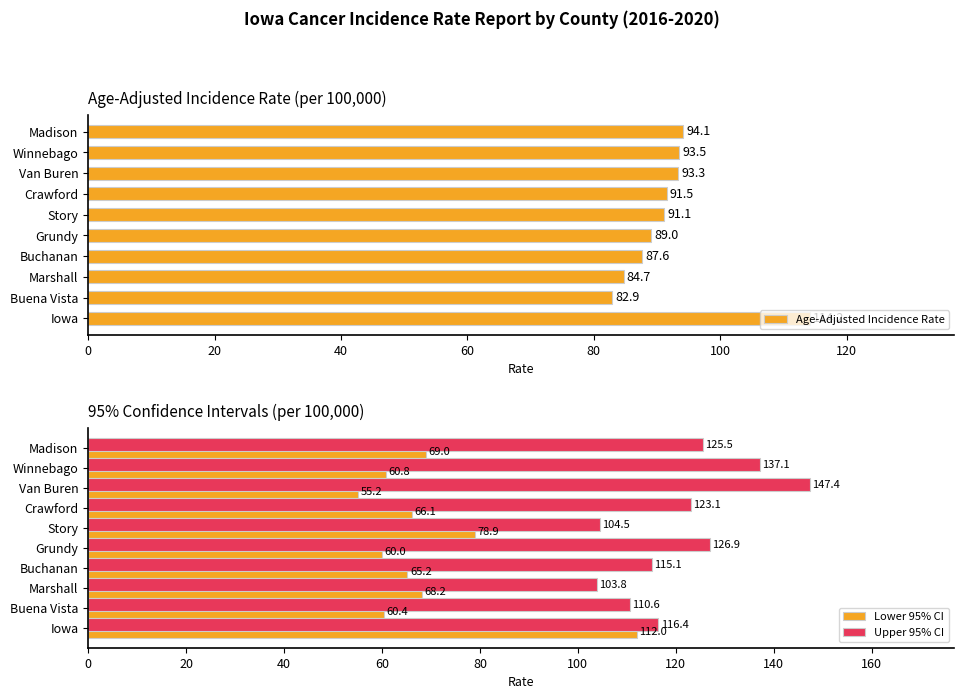

Which series has the largest total across all categories?

Upper 95% CI